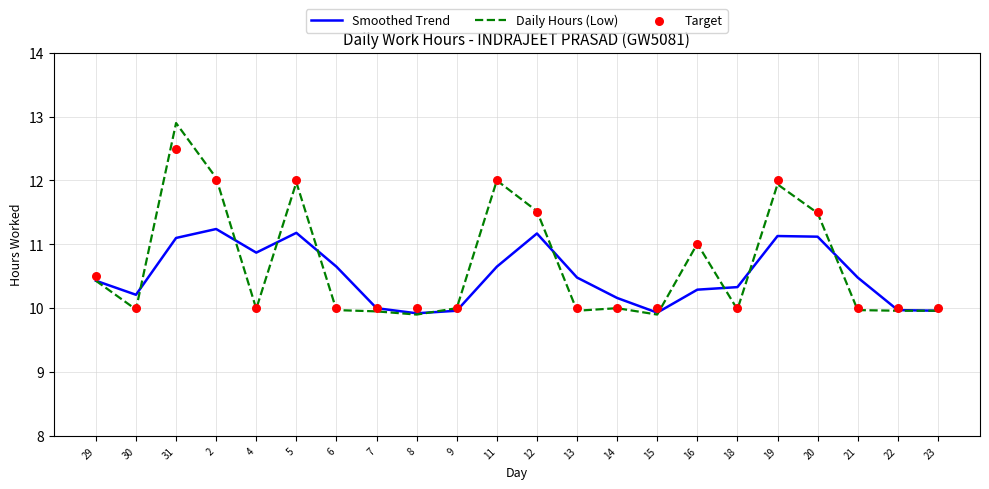

What is the total value across all series at 15?

29.8